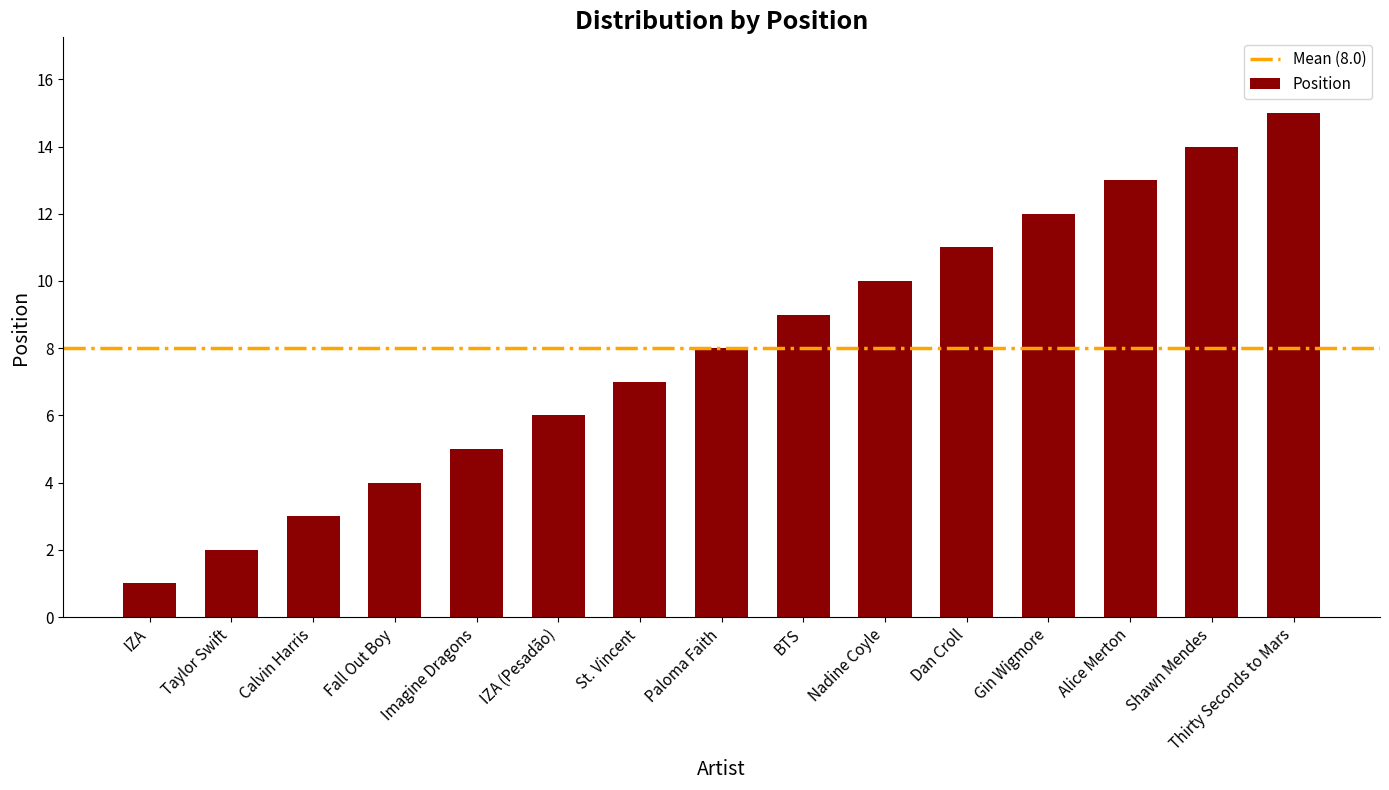

List the labels in order of value, largest first.

Thirty Seconds to Mars, Shawn Mendes, Alice Merton, Gin Wigmore, Dan Croll, Nadine Coyle, BTS, Paloma Faith, St. Vincent, IZA (Pesadão), Imagine Dragons, Fall Out Boy, Calvin Harris, Taylor Swift, IZA